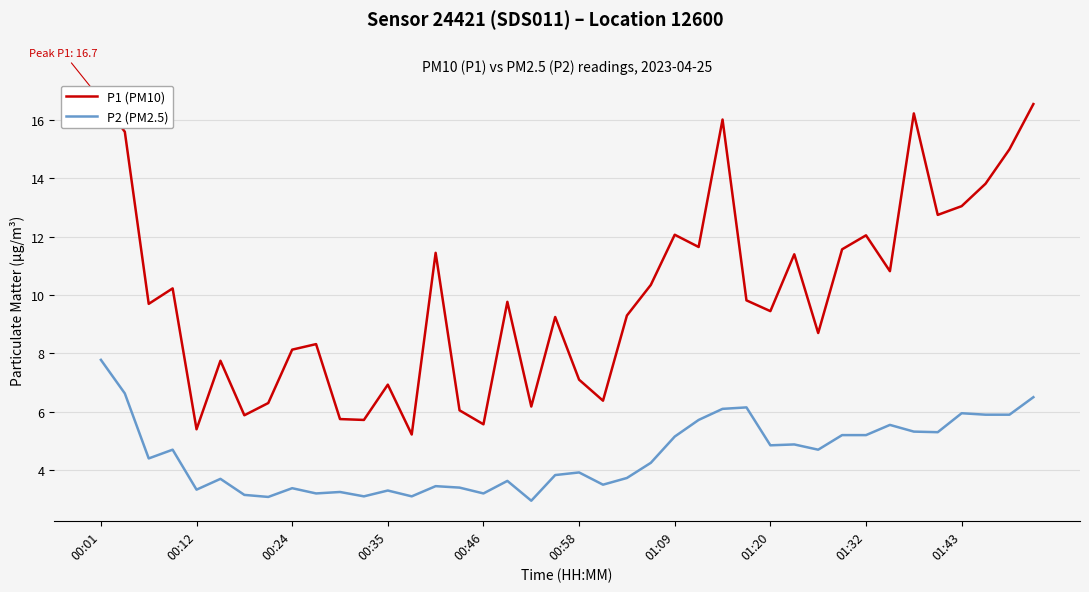

At which label does P1 (PM10) first exceed 9?

00:01